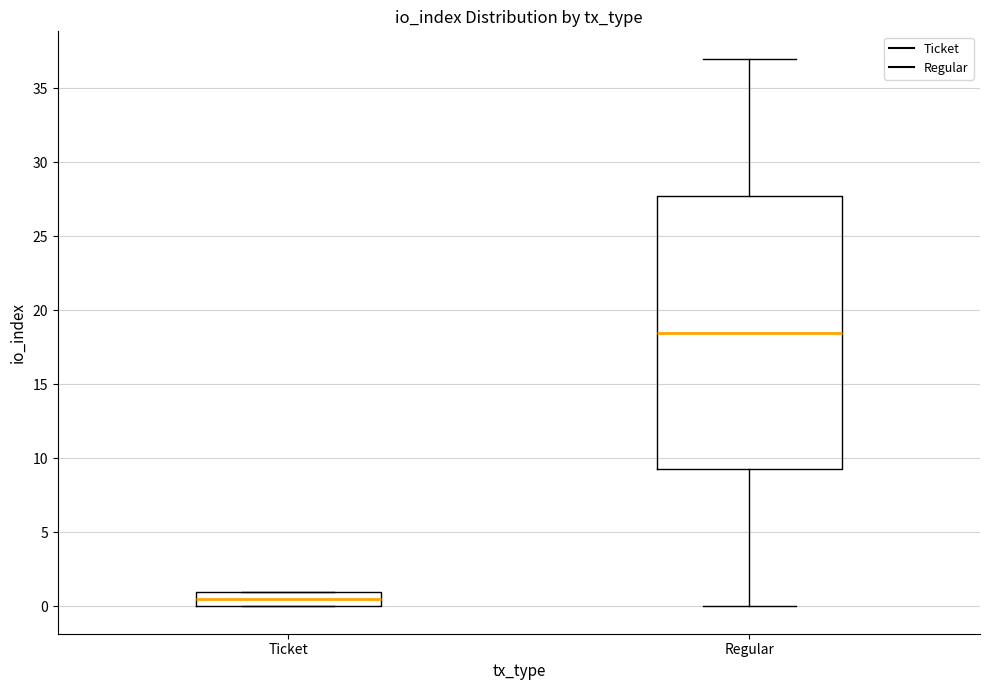

Where is the lower edge of the box for Regular on the y-axis? The values are not printed on the chart, so give them approximately, as read against the axis.

9.5